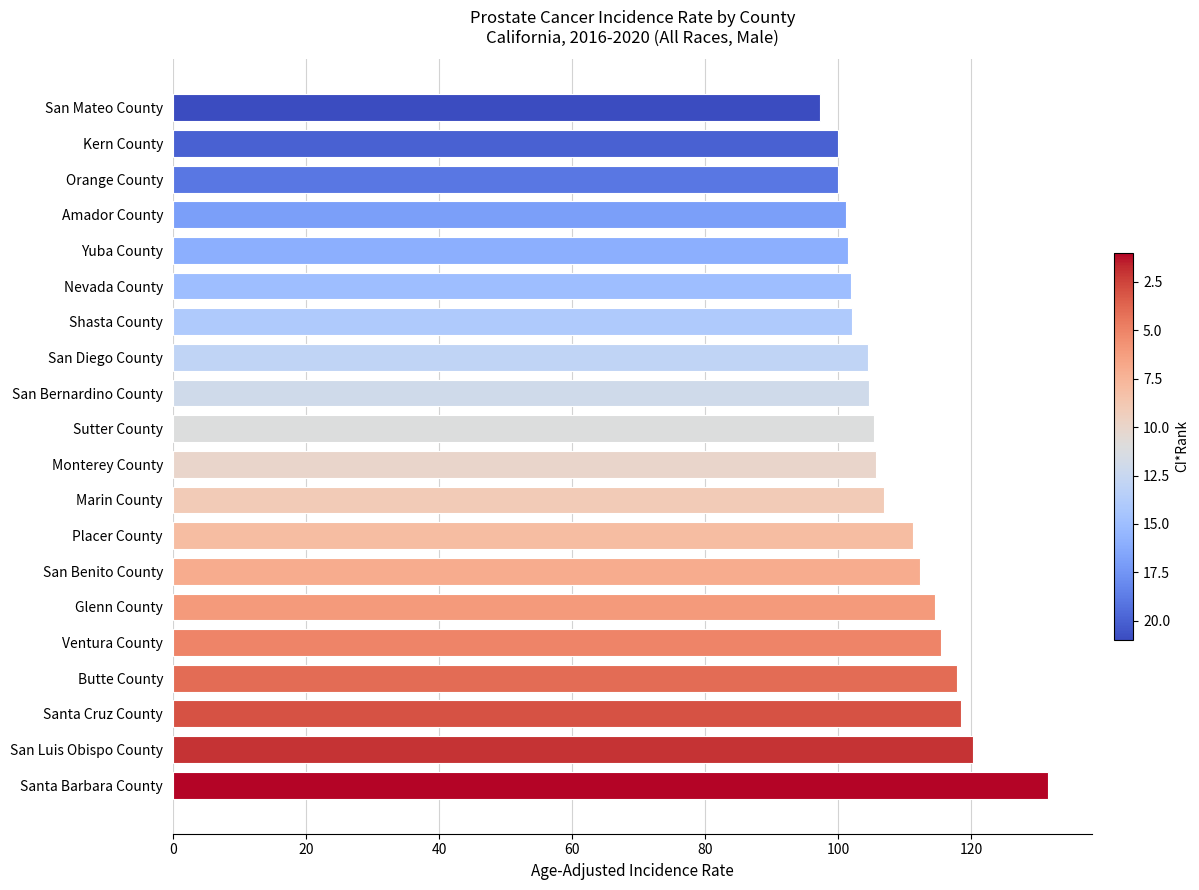

At which category does the chart reach its minimum across all series?

San Mateo County